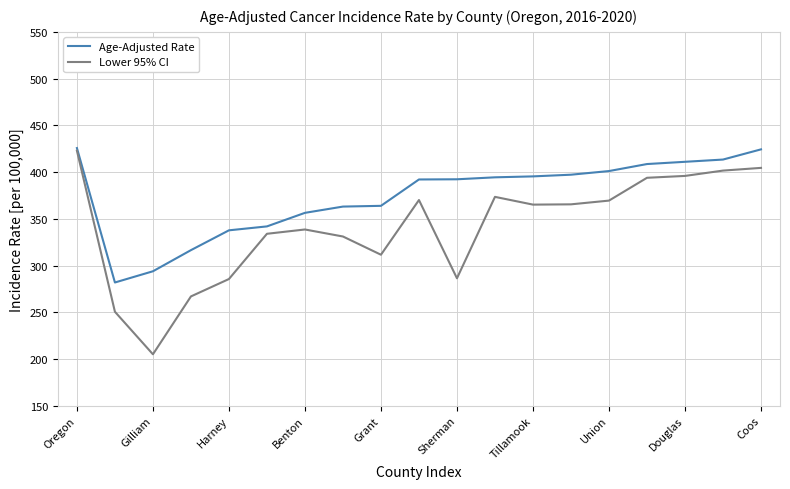

Rank the series by their average value, from highest to lowest.

Age-Adjusted Rate, Lower 95% CI